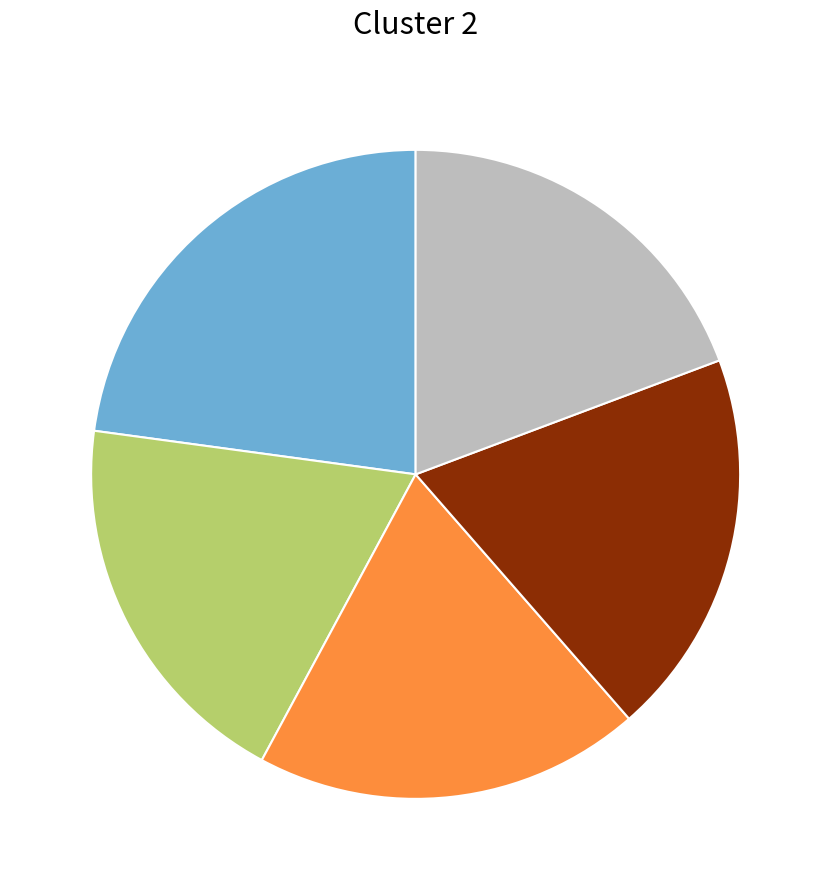

Is there any slice that represents more than half of the pie?

No